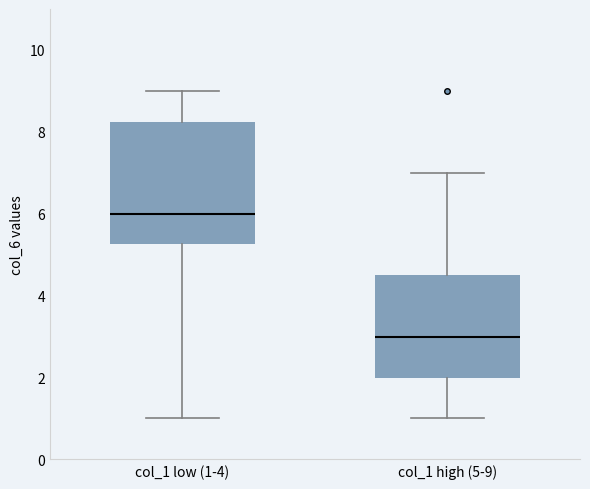

Reading left to right, transcribe this box plot: for each box, give where its median line is, the range the box spans, and where its two whiskers end, as read against the y-axis. The values are not printed on the chart, so give them approximately, as read against the axis.

col_1 low (1-4): median 6.0, box 5.2 to 8.2, whiskers 1.0 to 9.0
col_1 high (5-9): median 3.0, box 2.0 to 4.6, whiskers 1.0 to 7.0